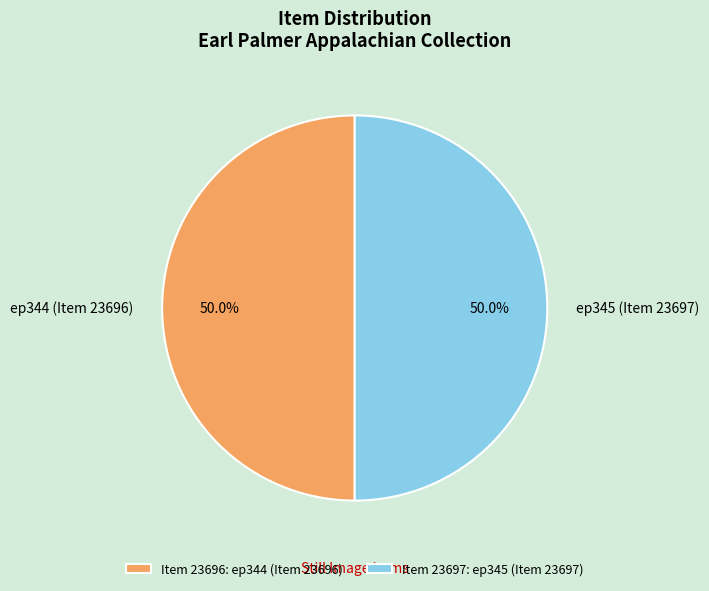

What is the ratio of the value at ep344 (Item 23696) to the value at ep345 (Item 23697)?

1.0